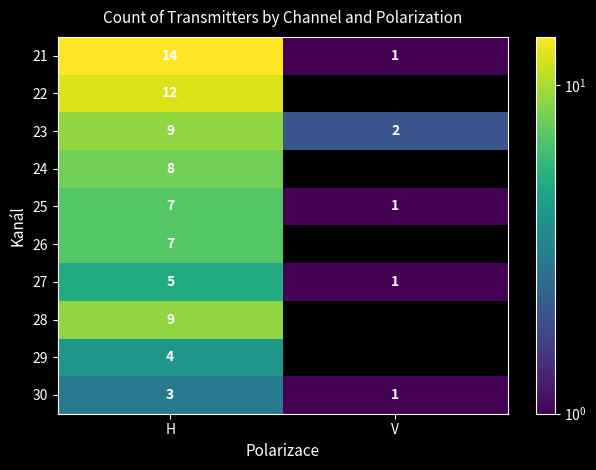

What is the difference between the highest and lowest values at H?

11